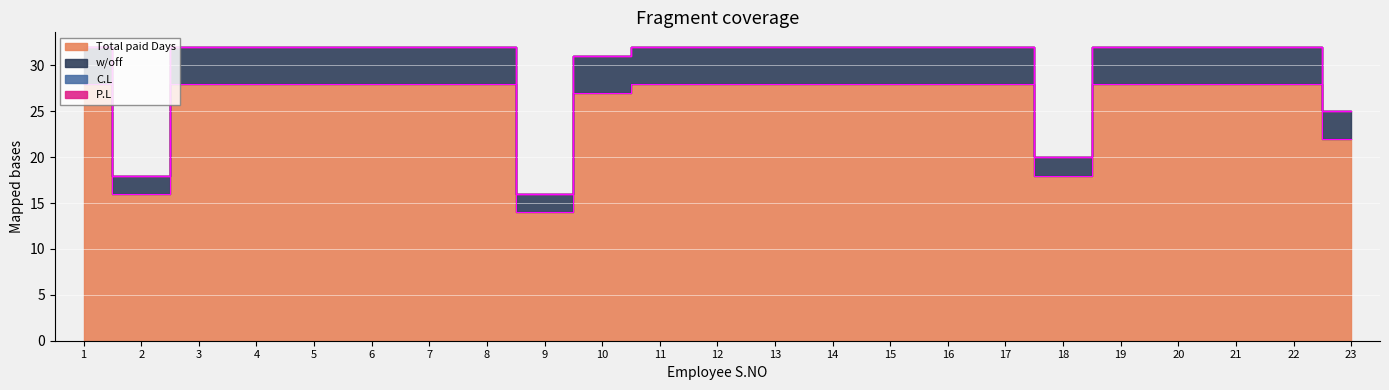

The w/off series shows 32 at 8. True or false?

True